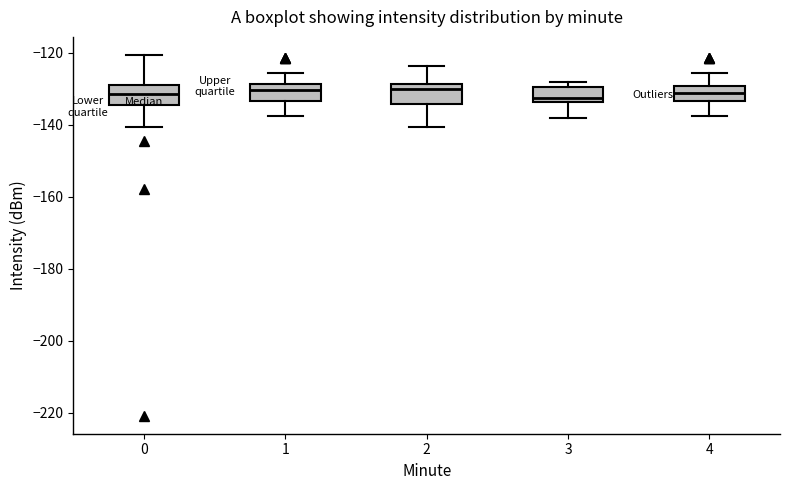

Where does the median line of the box at x = 1 sit on the y-axis? The values are not printed on the chart, so give them approximately, as read against the axis.

-130